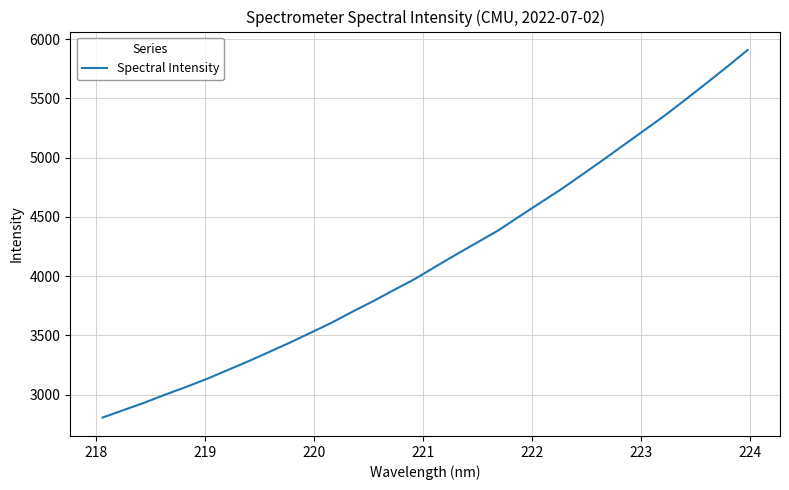

What is the smallest value displayed?

2805.5